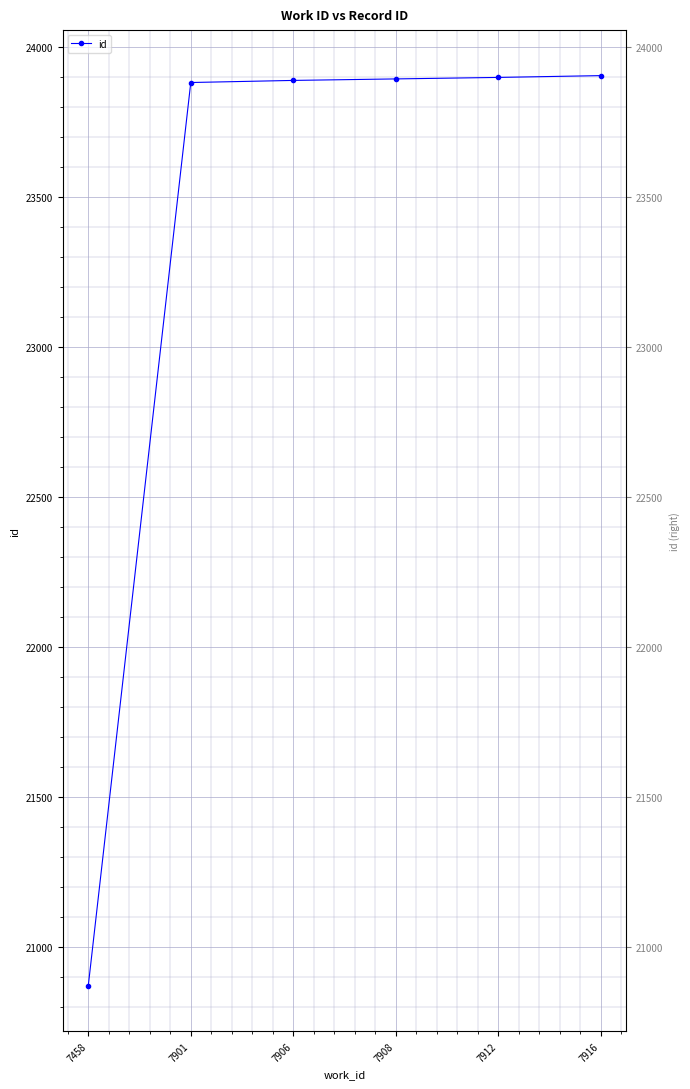

What is the change in value from 7912 to 7916?

+6